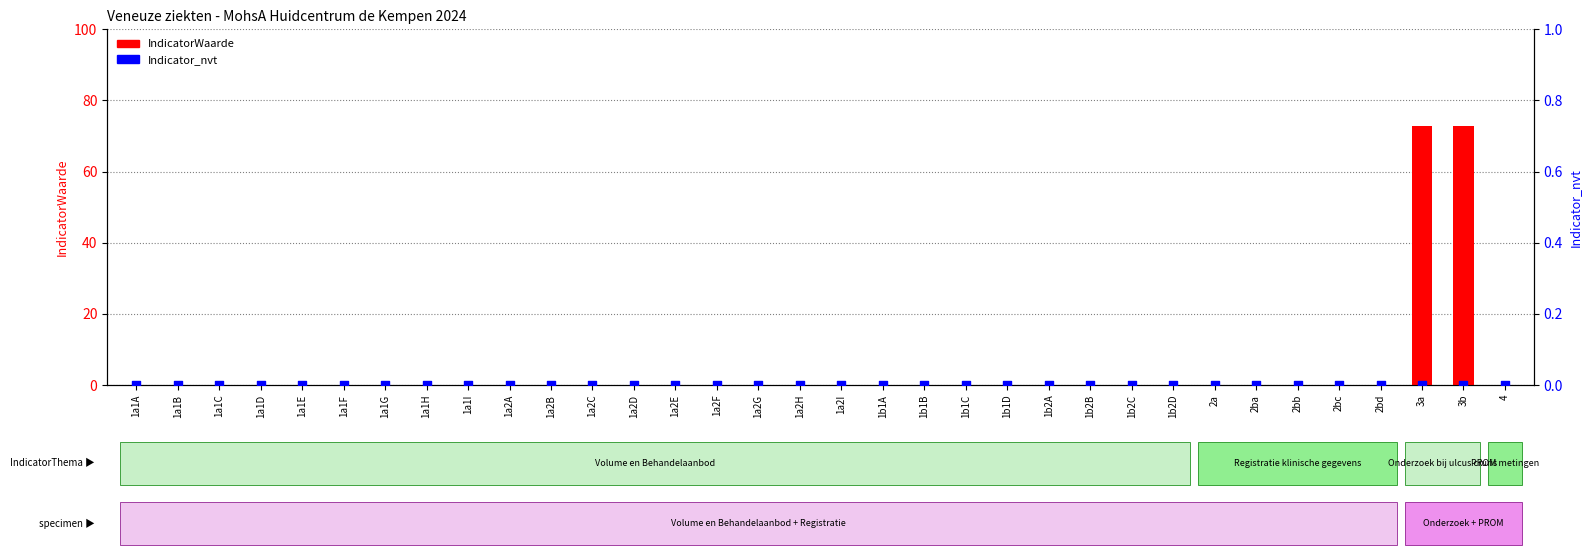

What are all the series names shown in the legend?

IndicatorWaarde, Indicator_nvt